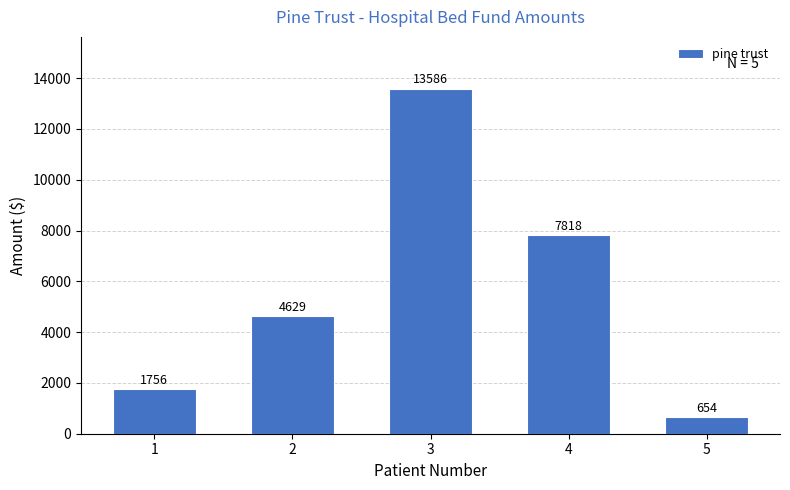

Rank the categories by value from highest to lowest.

3, 4, 2, 1, 5